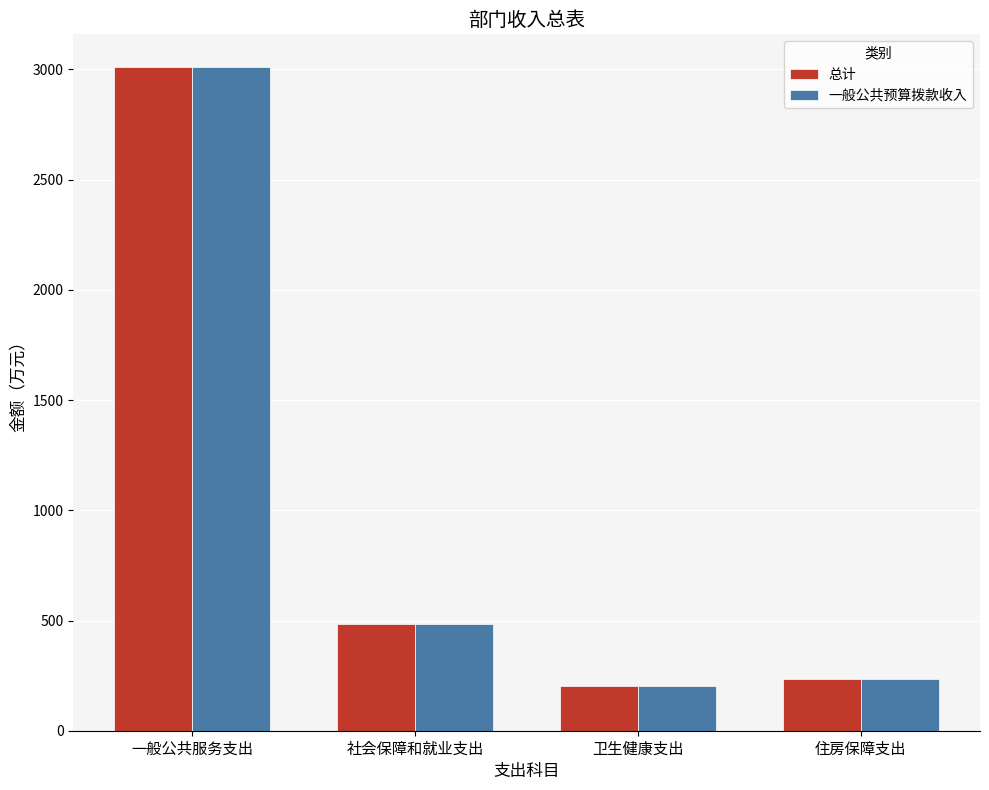

Reading left to right, transcribe all the data shown in this chart.

总计: 3009.1	485.9	204.6	232.6
一般公共预算拨款收入: 3009.1	485.9	204.6	232.6